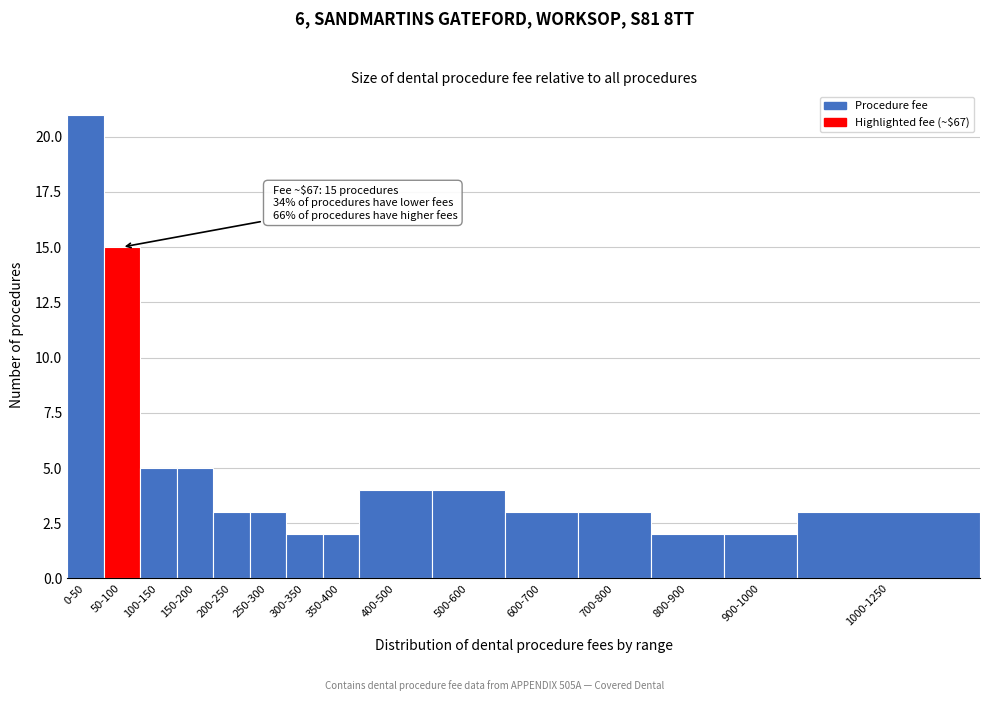

Reading left to right, list all the values displayed in this chart.

21	15	5	5	3	3	2	2	4	4	3	3	2	2	3